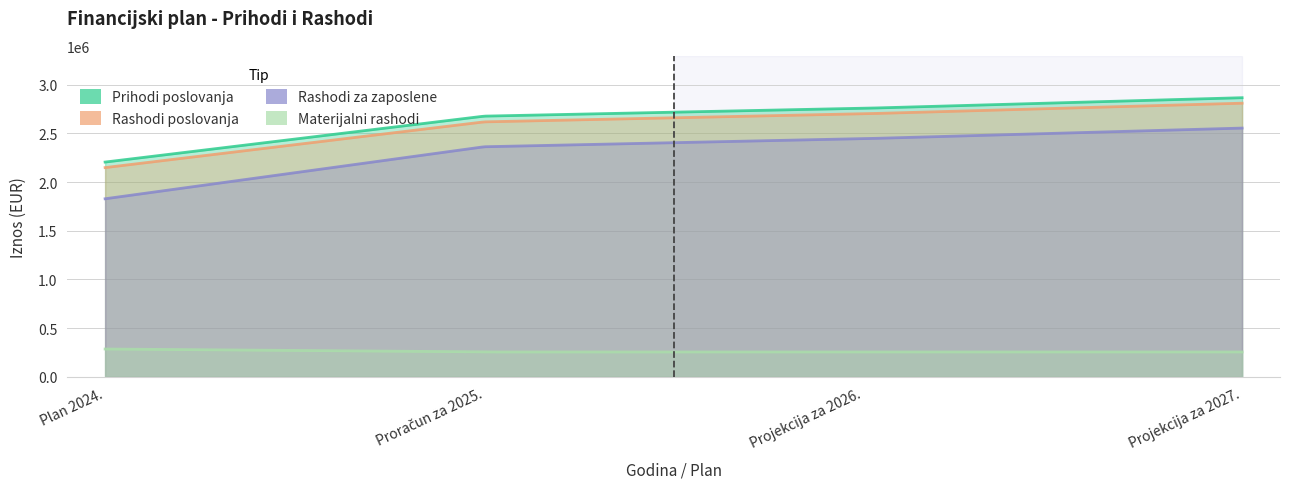

What is the sum of the Rashodi za zaposlene values at Proračun za 2025. and Projekcija za 2027.?

4915935